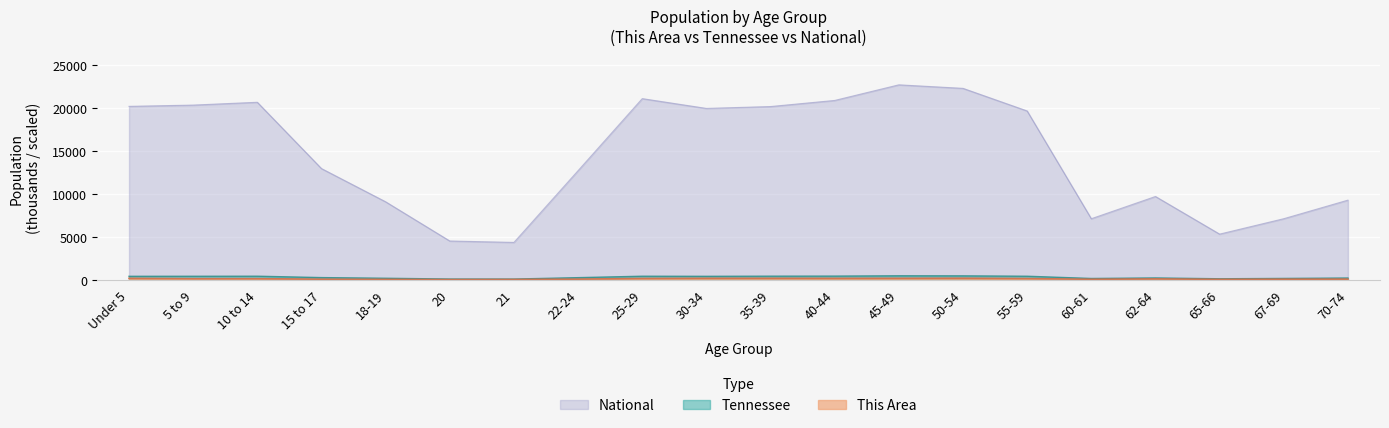

Rank the series at 67-69 from highest to lowest value.

National, Tennessee, This Area